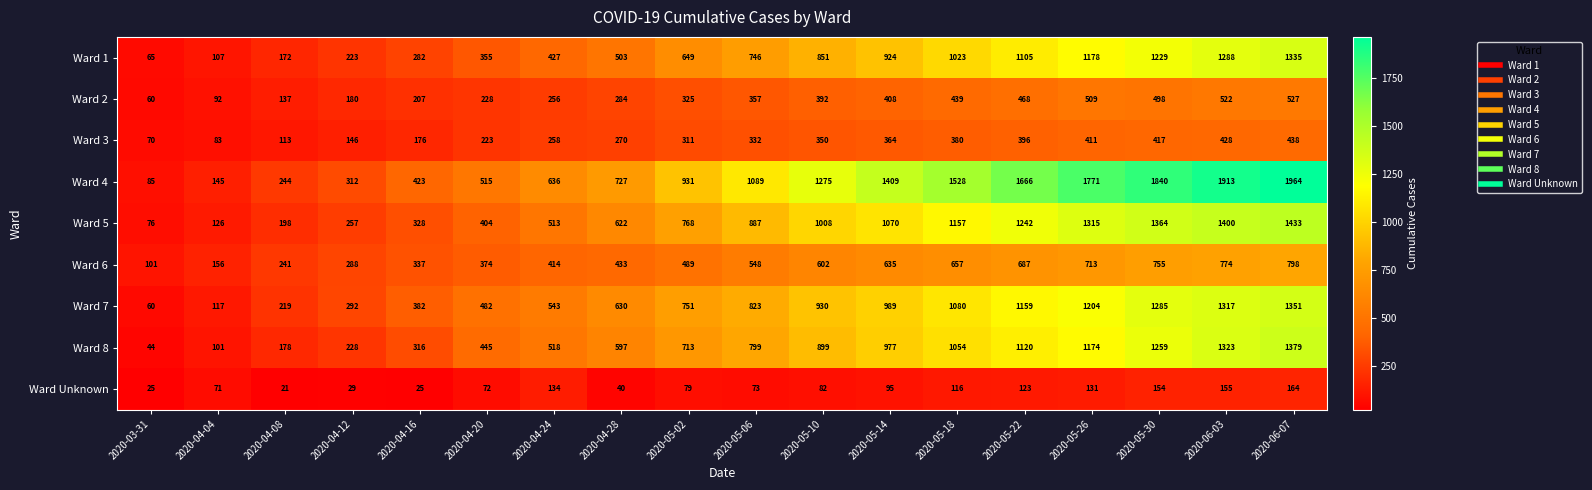

Rank the series at 2020-05-30 from lowest to highest value.

Ward Unknown, Ward 3, Ward 2, Ward 6, Ward 1, Ward 8, Ward 7, Ward 5, Ward 4